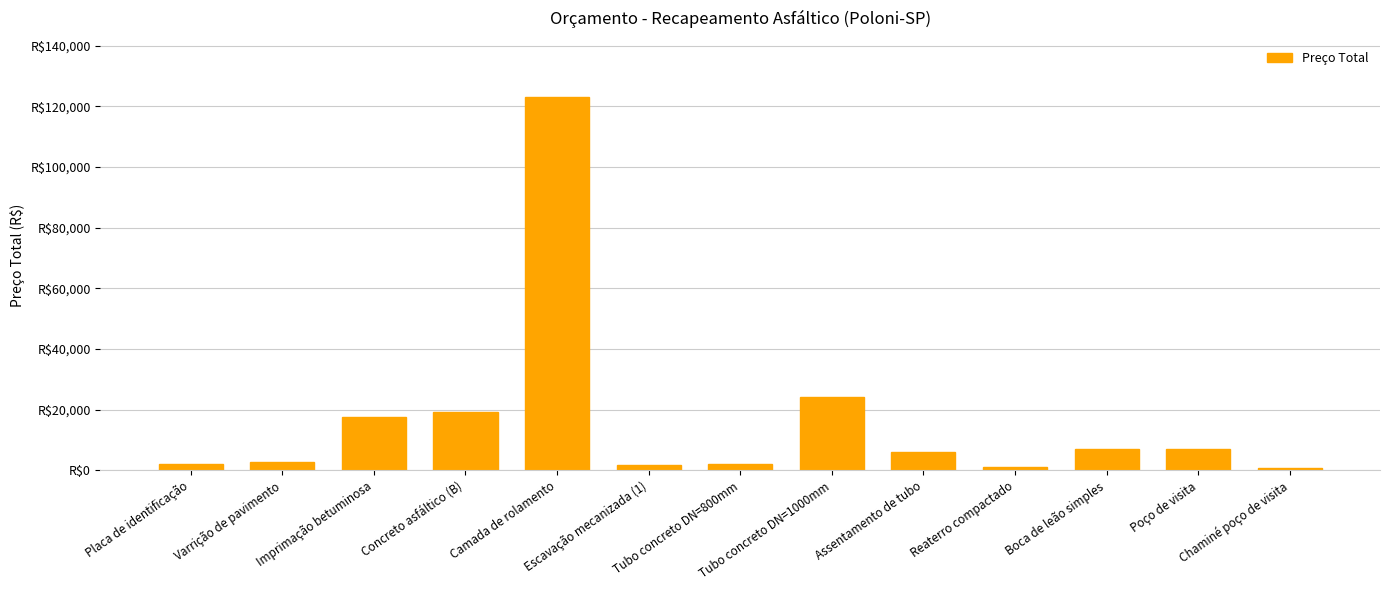

Reading right to left, extract all data points from this chart.

Chaminé poço de visita=853.6	Poço de visita=7020.4	Boca de leão simples=6981.0	Reaterro compactado=1150.2	Assentamento de tubo=5925.6	Tubo concreto DN=1000mm=24315.2	Tubo concreto DN=800mm=2168.5	Escavação mecanizada (1)=1663.2	Camada de rolamento=123163.0	Concreto asfáltico (B)=19200.8	Imprimação betuminosa=17452.0	Varrição de pavimento=2764.1	Placa de identificação=1961.5